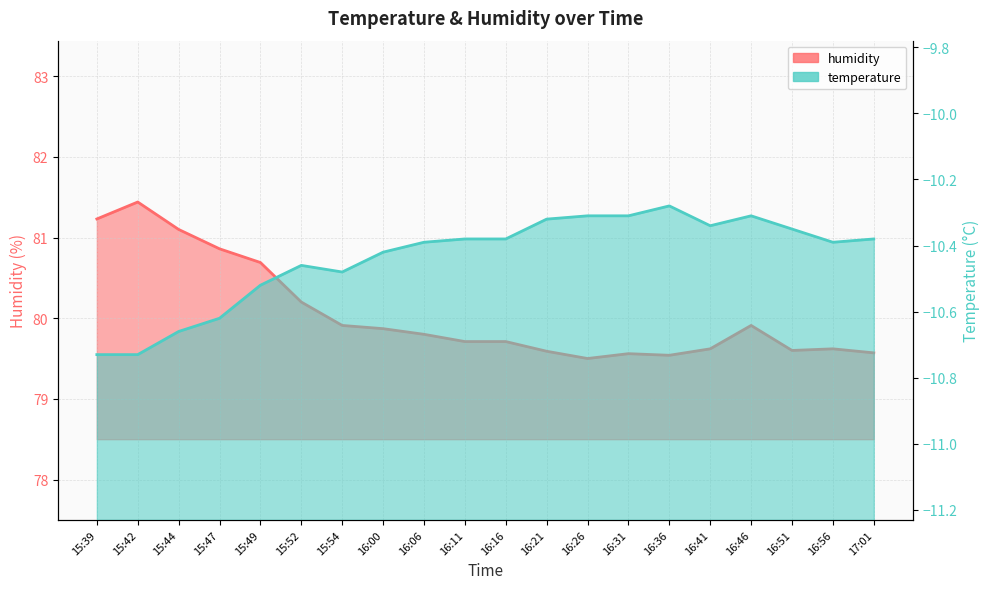

True or false: humidity and temperature intersect in this chart.

False